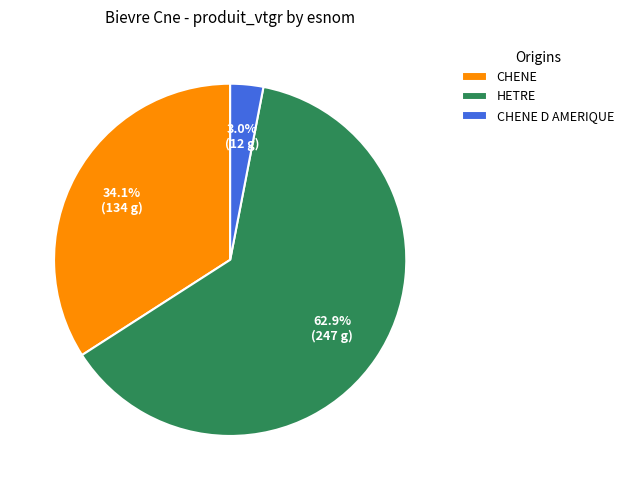

What portion of the pie excludes CHENE D AMERIQUE?

97.0%